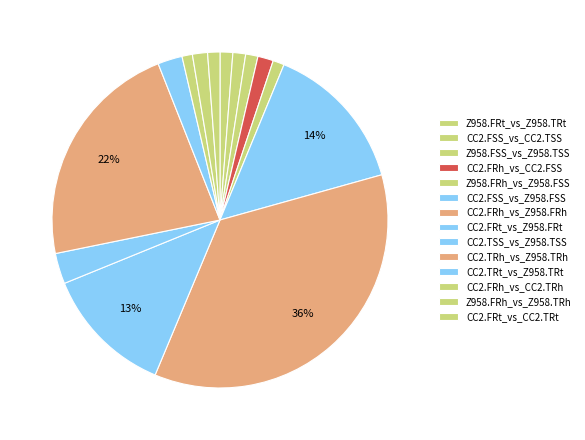

Is CC2.TRt_vs_Z958.TRt the majority of the pie?

No